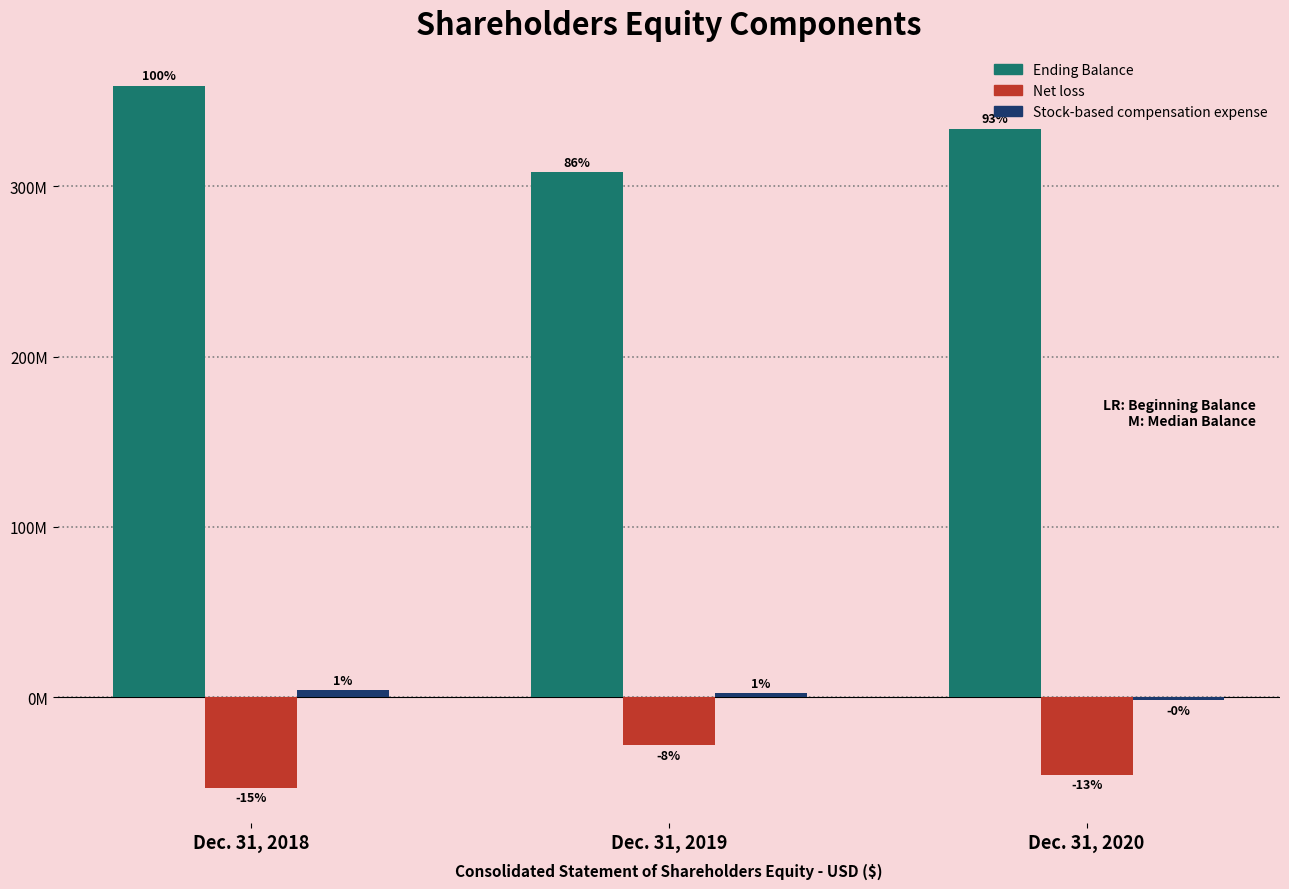

Are the bars horizontal?

No